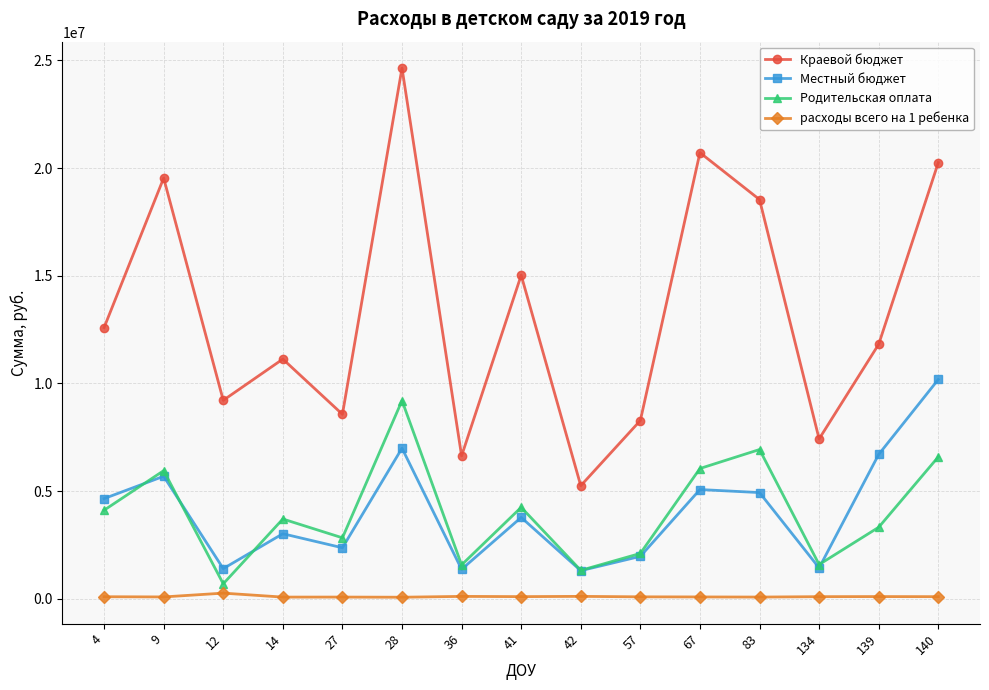

Which series has the widest spread of values?

Краевой бюджет